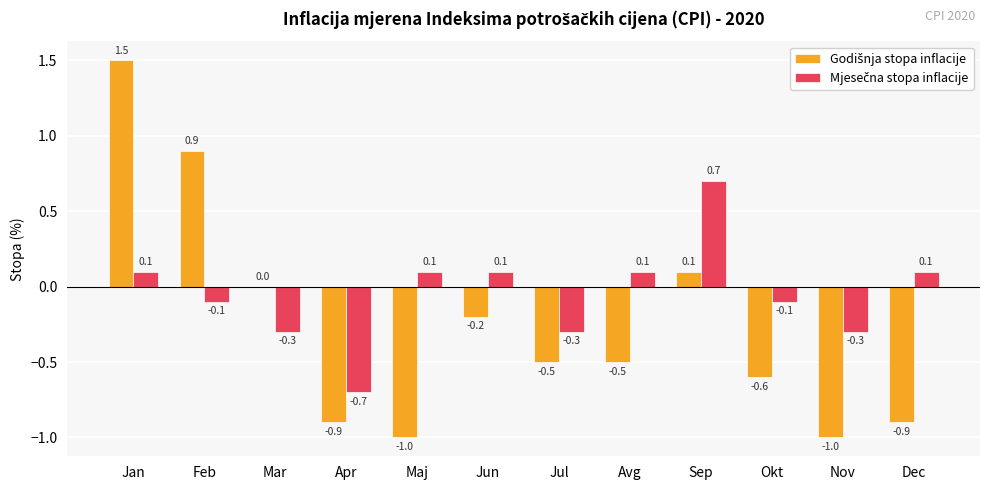

Count the number of data series in this chart.

2